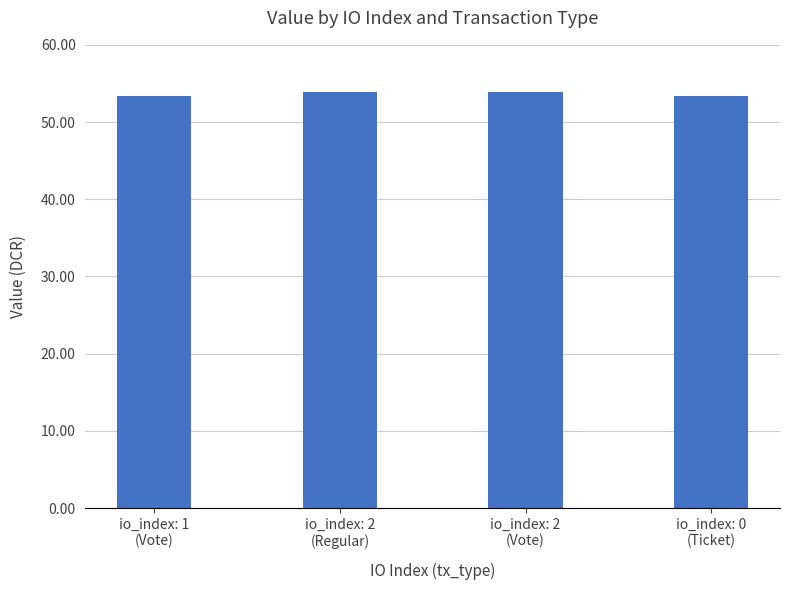

What is the maximum value shown in the chart?

53.9